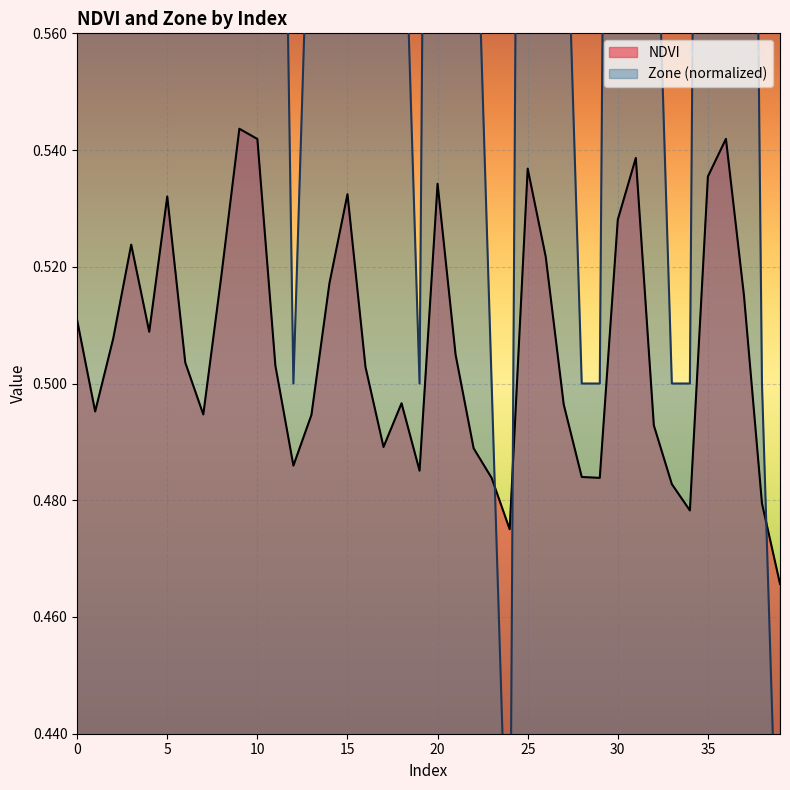

What is the label of the 18th point from the left?

17